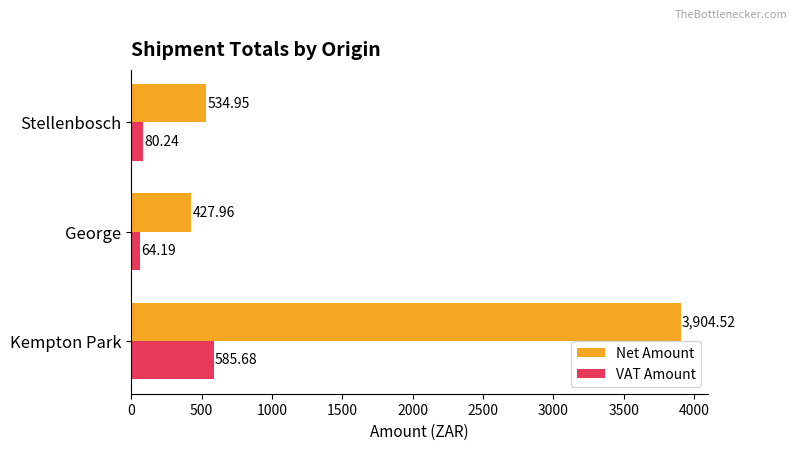

What is the difference between the maximum and minimum values in the VAT Amount series?

521.5